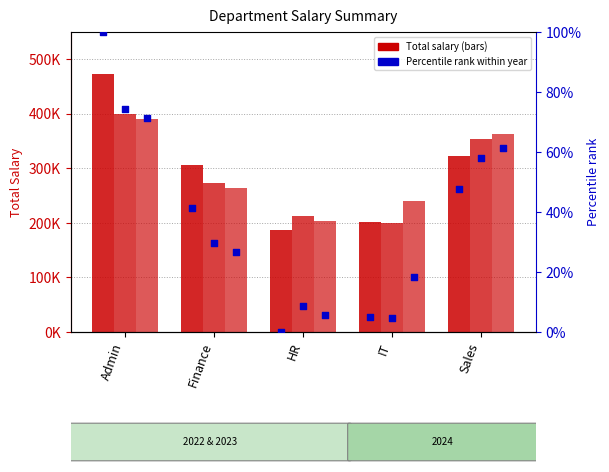

Is the value of pct_2022 at Admin greater than the value of pct_2023 at Finance?

Yes